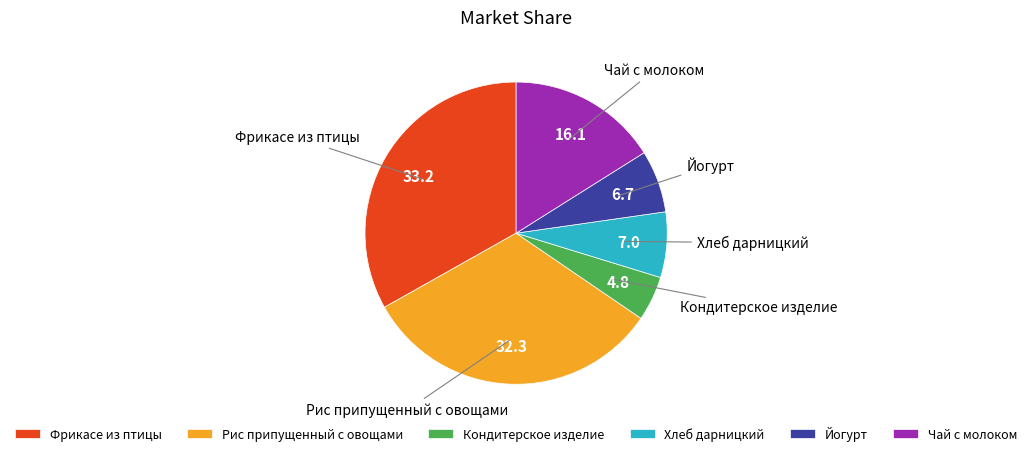

Is it true that Хлеб дарницкий is 1% of the pie?

False